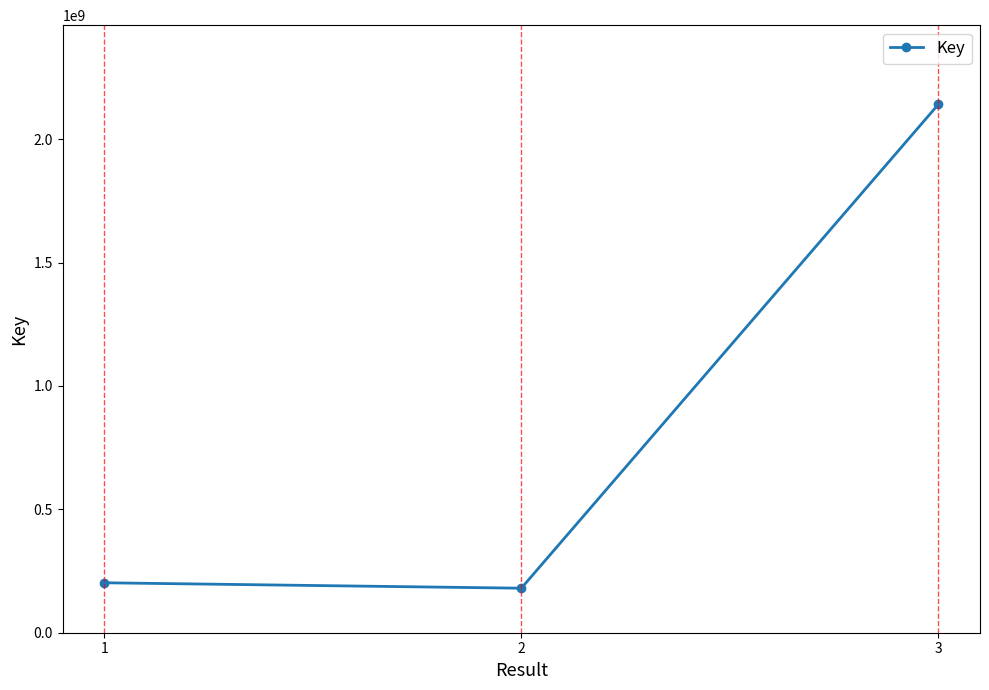

Rank the categories by value from lowest to highest.

2, 1, 3